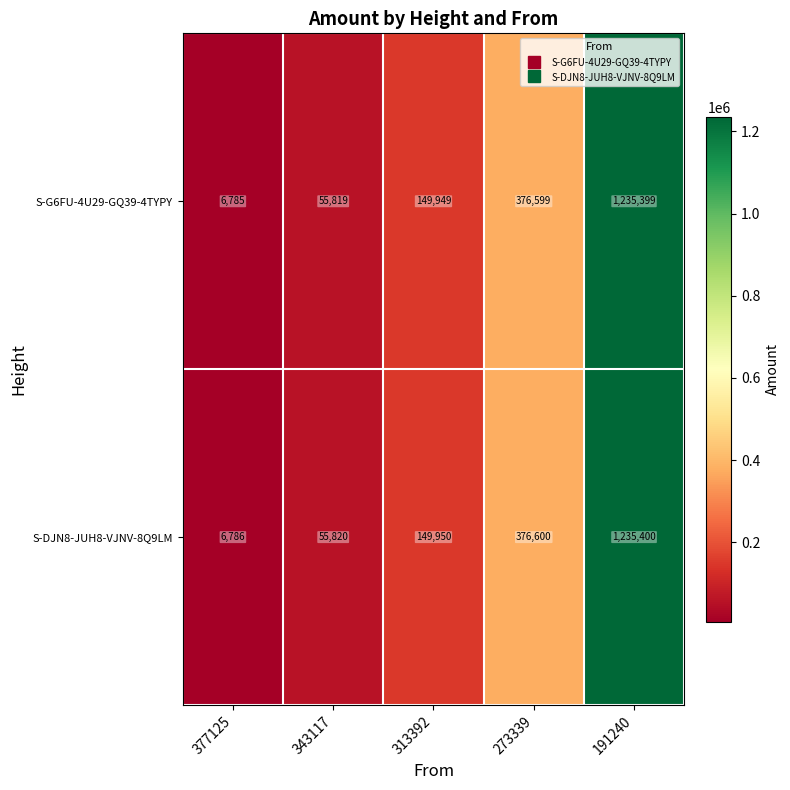

Which series has the largest total across all categories?

S-DJN8-JUH8-VJNV-8Q9LM